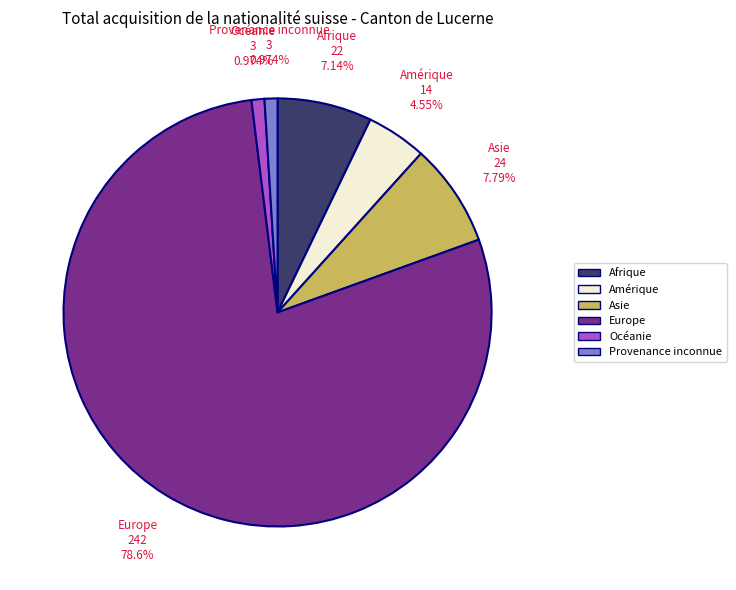

Is it true that Europe is 79% of the pie?

True